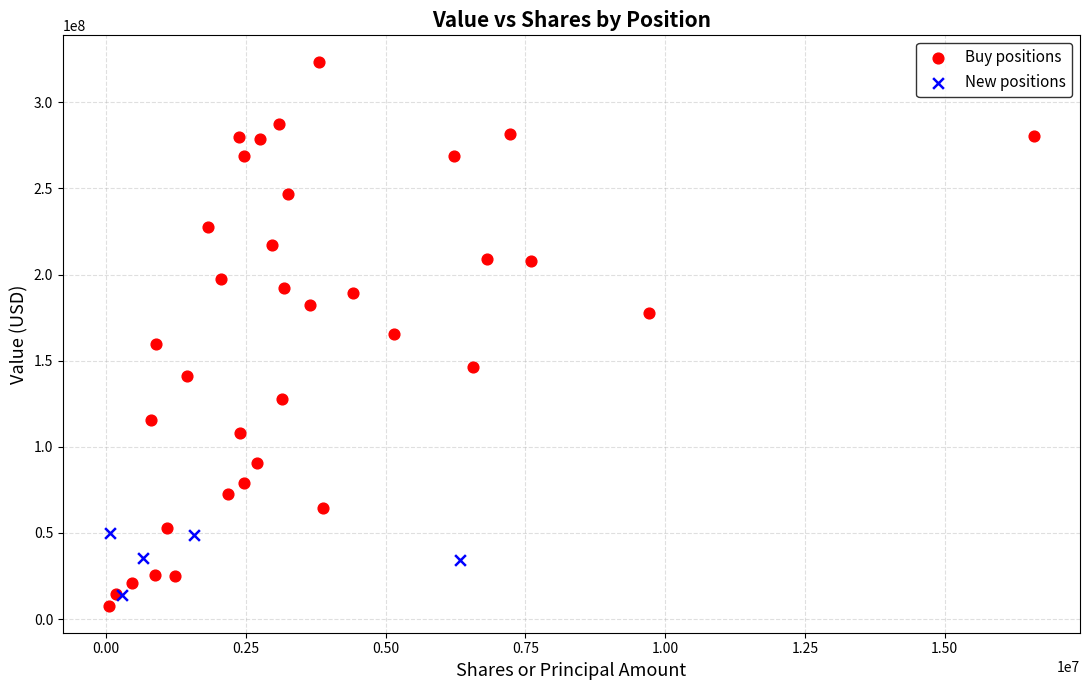

Which series contains the highest Y value?

Buy positions